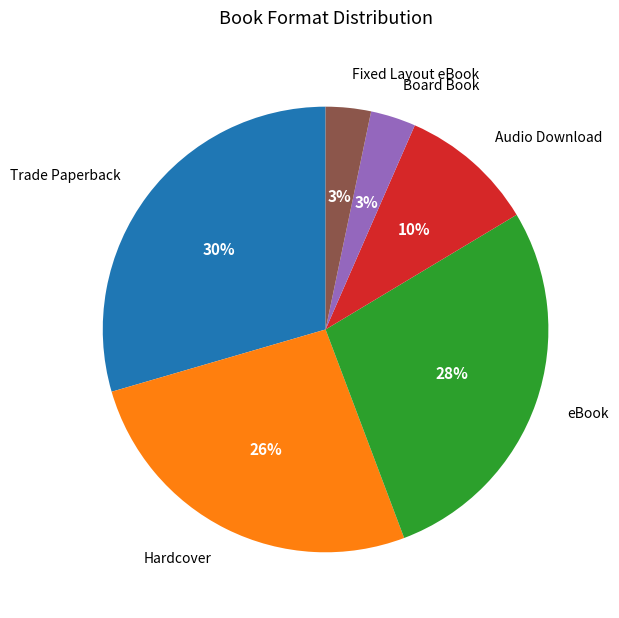

Is there a majority slice in this chart?

No